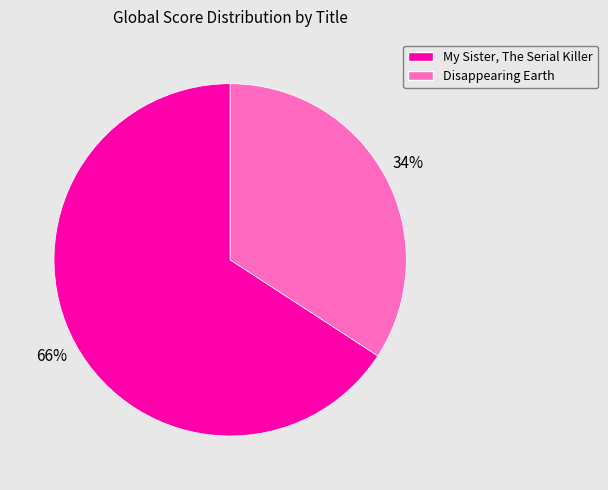

Approximately how many times larger is the value at My Sister, The Serial Killer compared to Disappearing Earth?

1.9